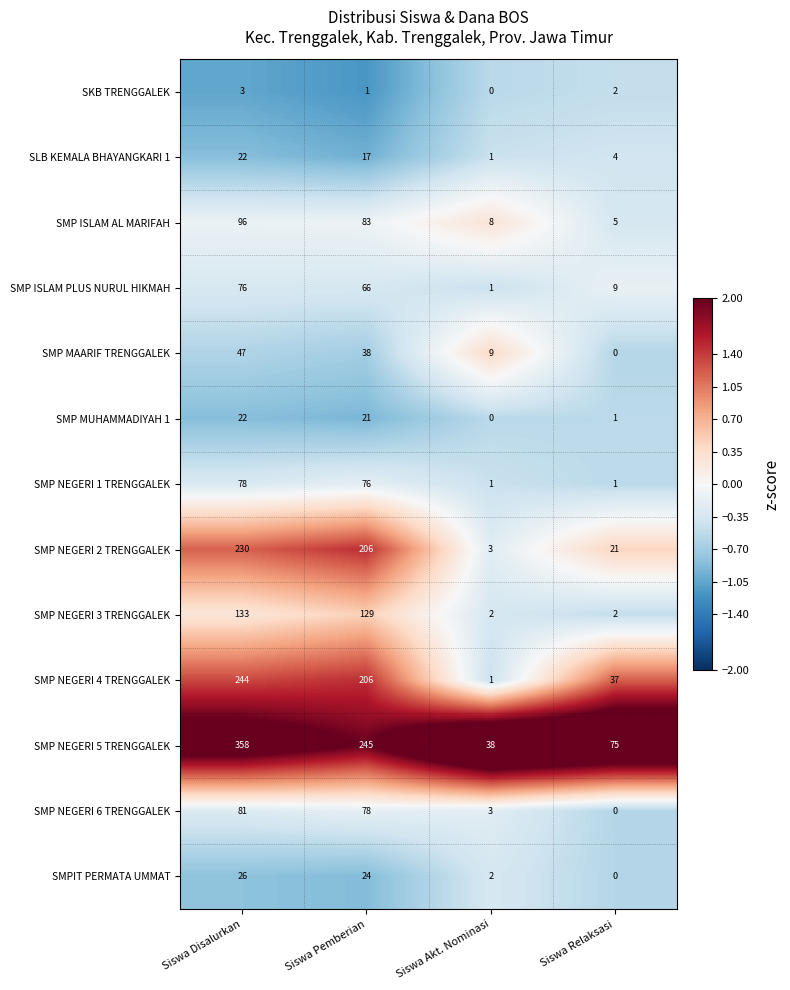

The SMP NEGERI 3 TRENGGALEK series shows 213 at Siswa Pemberian. True or false?

False